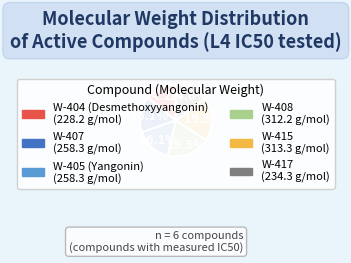

How many segments does this pie chart have?

6